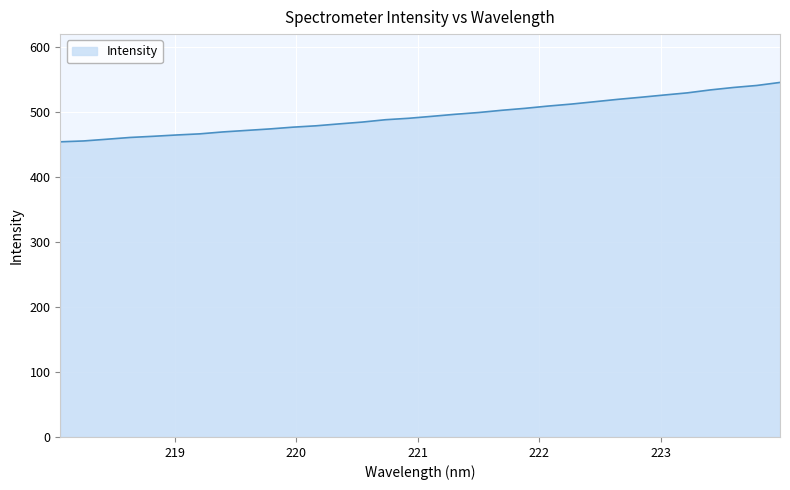

What is the difference between the maximum and minimum values?

91.4